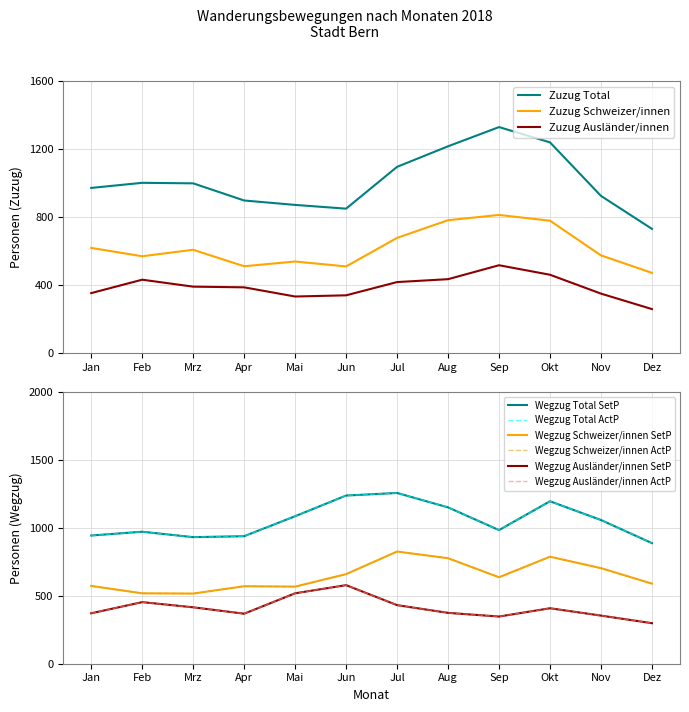

Does the chart display data point markers on the line(s)?

No